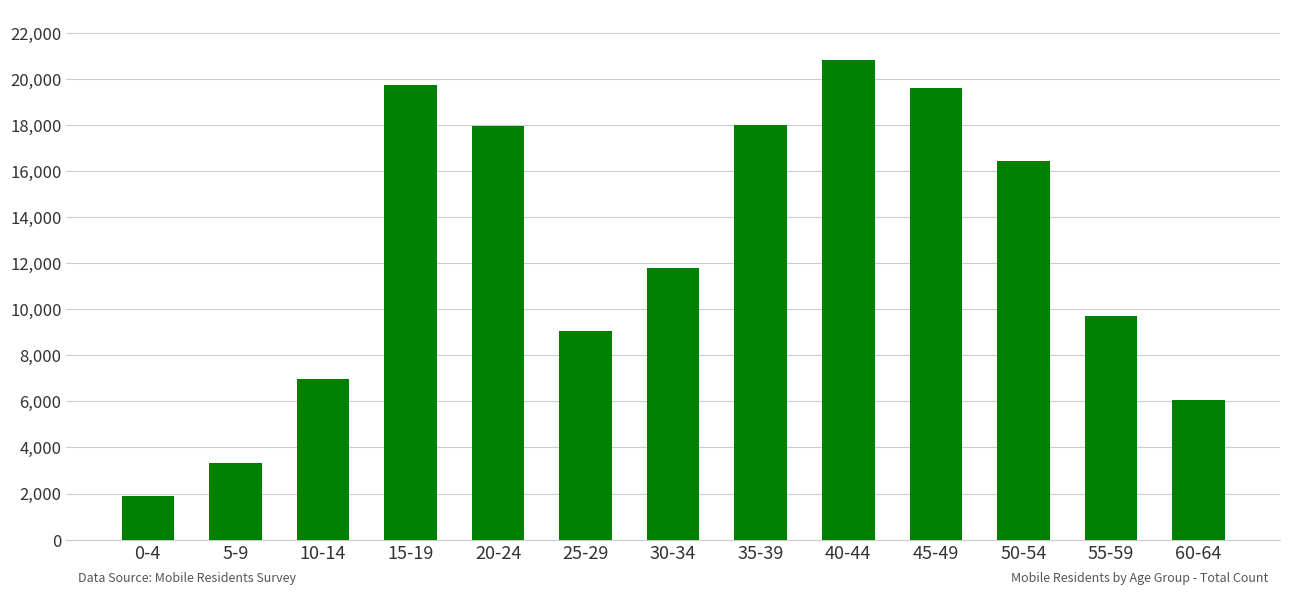

What is the change in value from 25-29 to 30-34?

+2728